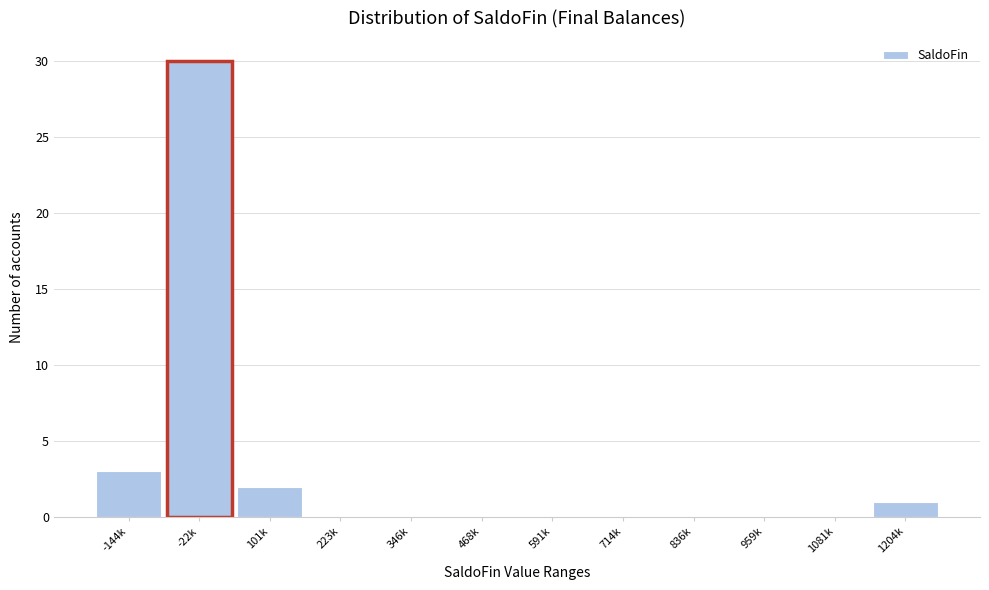

Reading left to right, extract all data points from this chart.

-144k=3	-22k=30	101k=2	223k=0	346k=0	468k=0	591k=0	714k=0	836k=0	959k=0	1081k=0	1204k=1